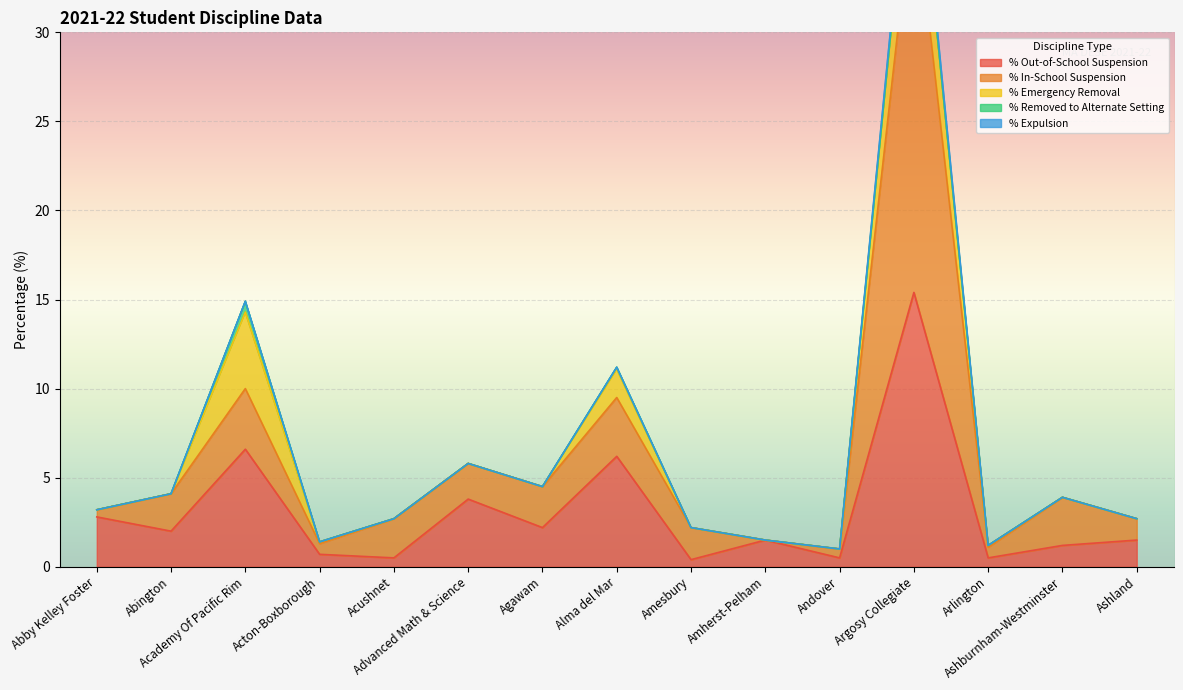

What are all the series names shown in the legend?

% Out-of-School Suspension, % In-School Suspension, % Emergency Removal, % Removed to Alternate Setting, % Expulsion